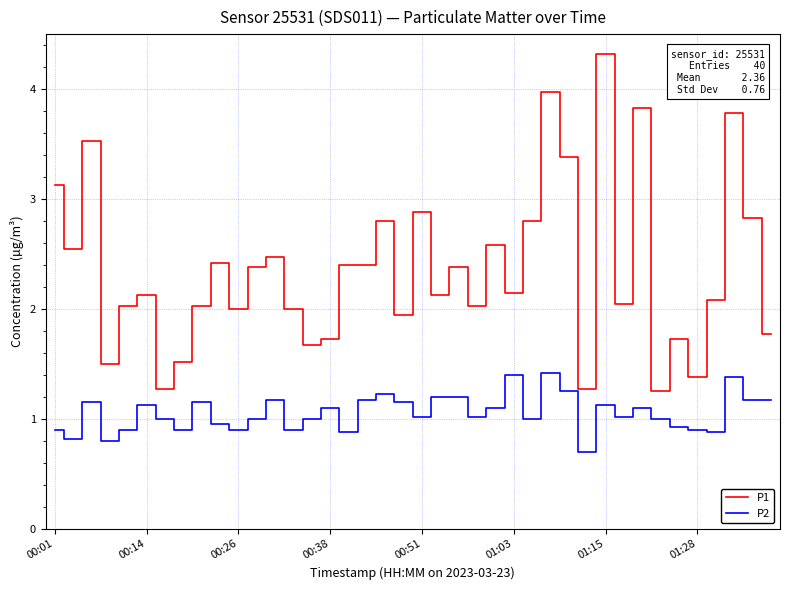

Rank the series by their maximum value, from highest to lowest.

P1, P2